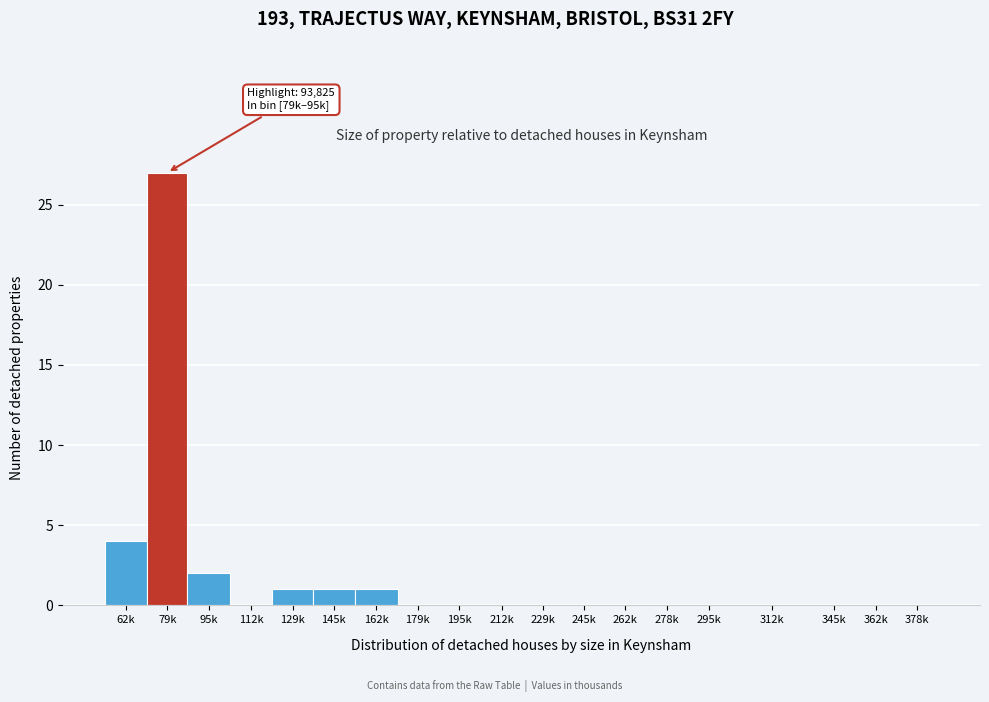

Reading right to left, what are all the values shown in this chart?

378k=0	362k=0	345k=0	312k=0	295k=0	278k=0	262k=0	245k=0	229k=0	212k=0	195k=0	179k=0	162k=1	145k=1	129k=1	112k=0	95k=2	79k=27	62k=4